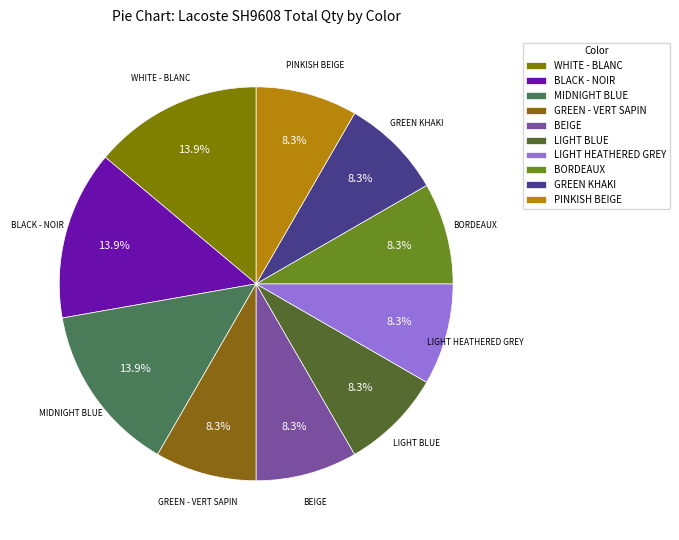

Count the number of slices in the pie.

10